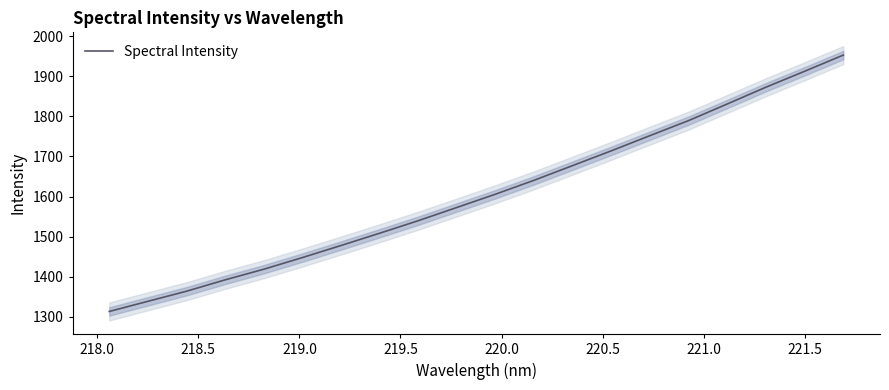

Does the chart display data point markers on the line(s)?

No